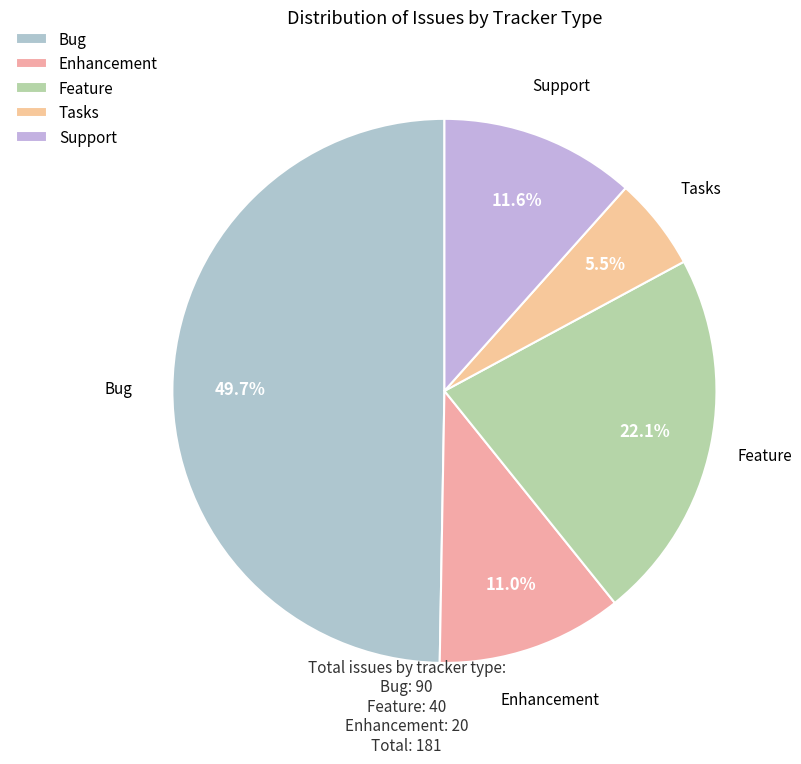

Count the number of slices in the pie.

5